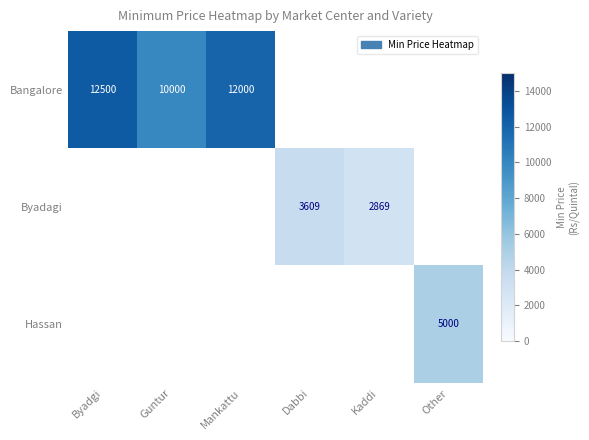

The Byadagi series shows 3609 at Dabbi. True or false?

True